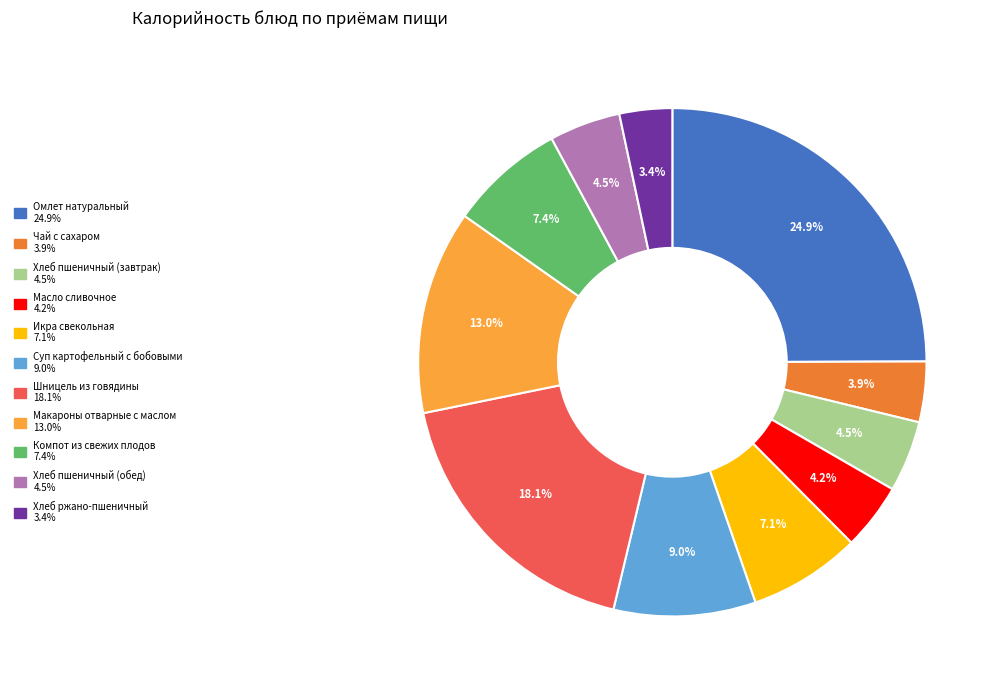

Approximately how many times larger is the value at Шницель из говядины compared to Суп картофельный с бобовыми?

2.0